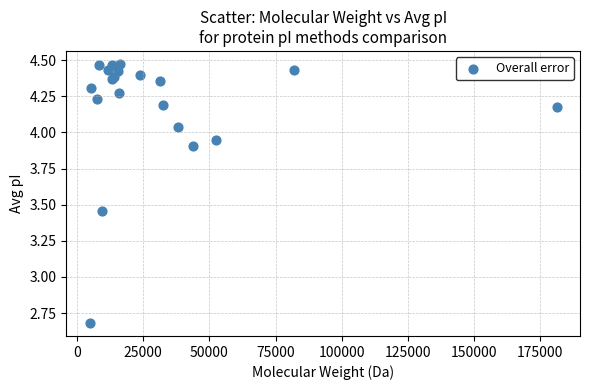

What Y value in the scatter plot is closest to 3?

2.7